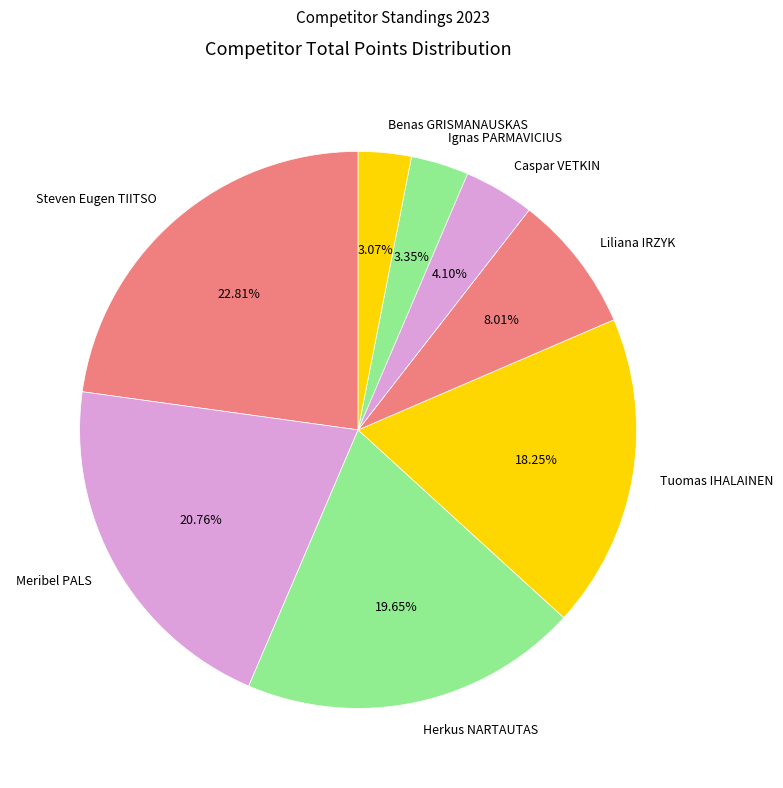

Do Ignas PARMAVICIUS and Caspar VETKIN together represent more than half of the pie?

No